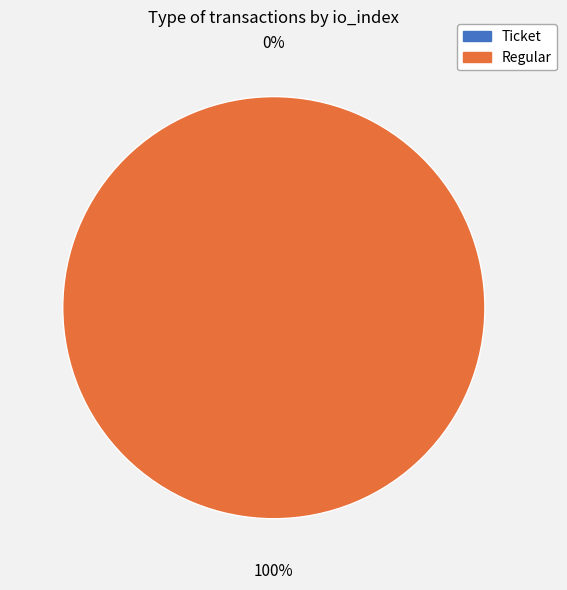

How many slices are in this pie chart?

2